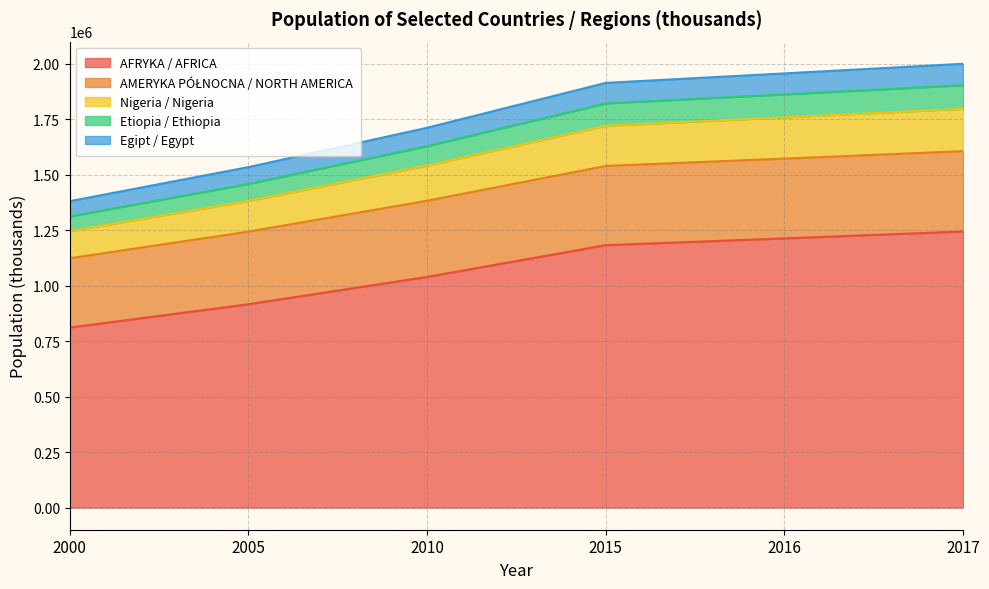

True or false: Nigeria / Nigeria and Egipt / Egypt intersect in this chart.

False